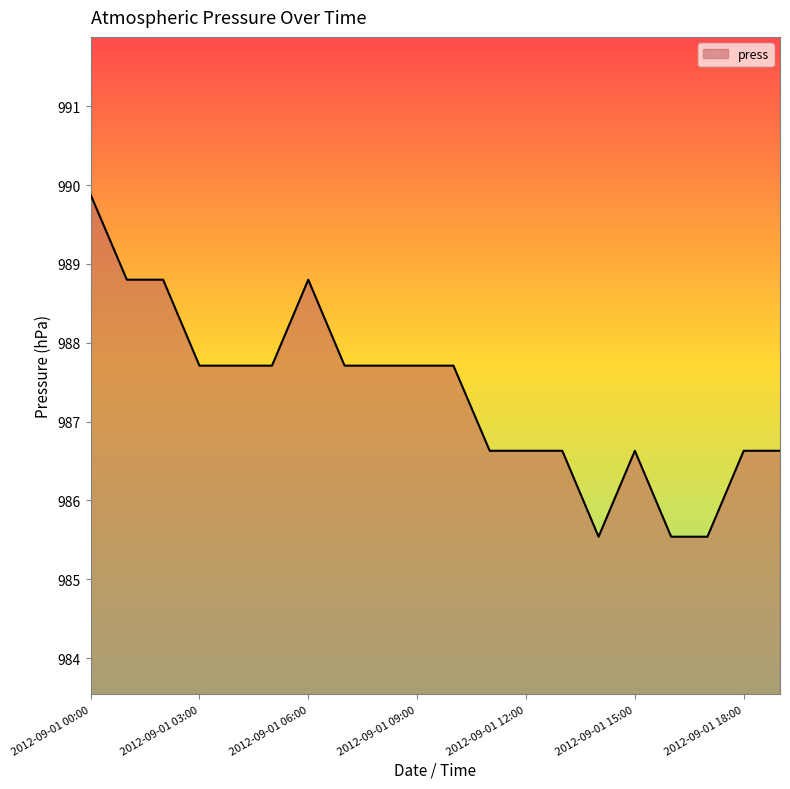

What is the difference between the second highest and minimum values?

3.3